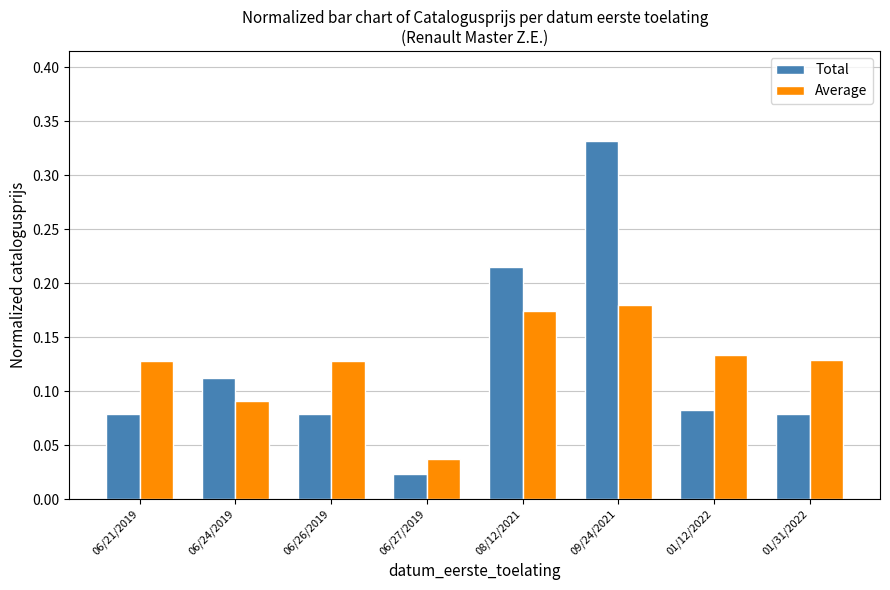

Which label corresponds to the largest value in the chart?

09/24/2021